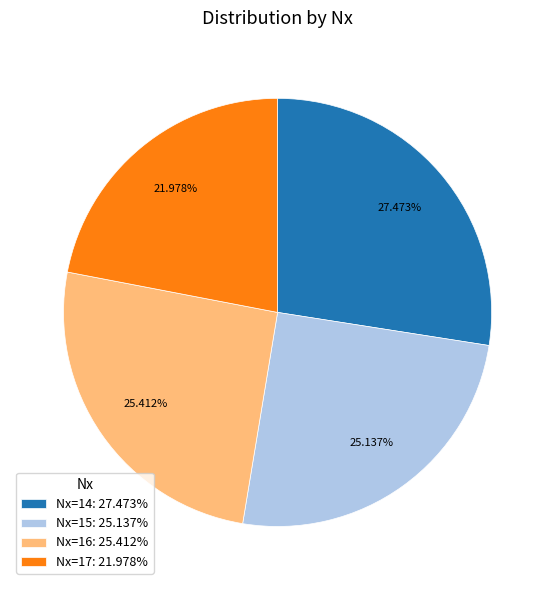

Between Nx=15: 25.137% and Nx=17: 21.978%, which is larger?

Nx=15: 25.137%